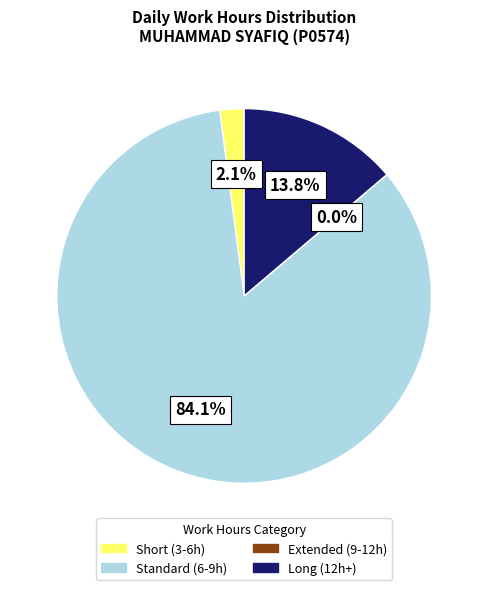

Is 2-Sat the majority of the pie?

No